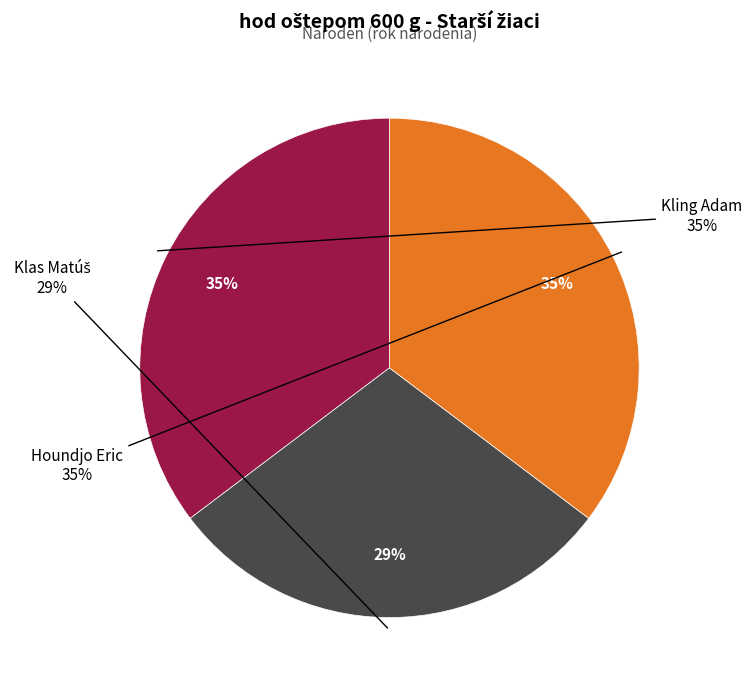

To the nearest percent, what is the difference between the Klas Matúš and Houndjo Eric slice percentages?

6%